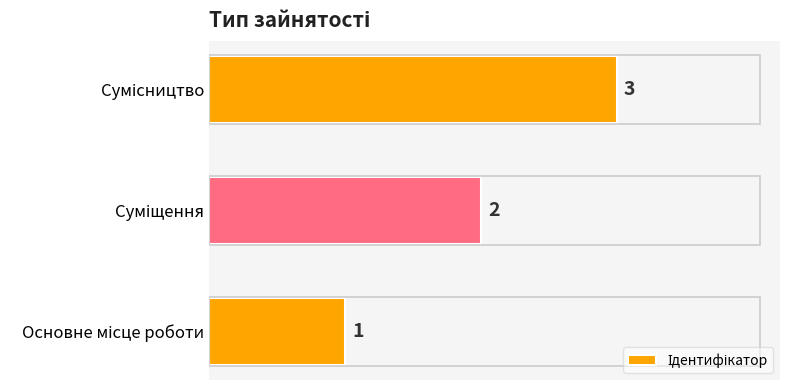

How many values are between 1 and 3?

3